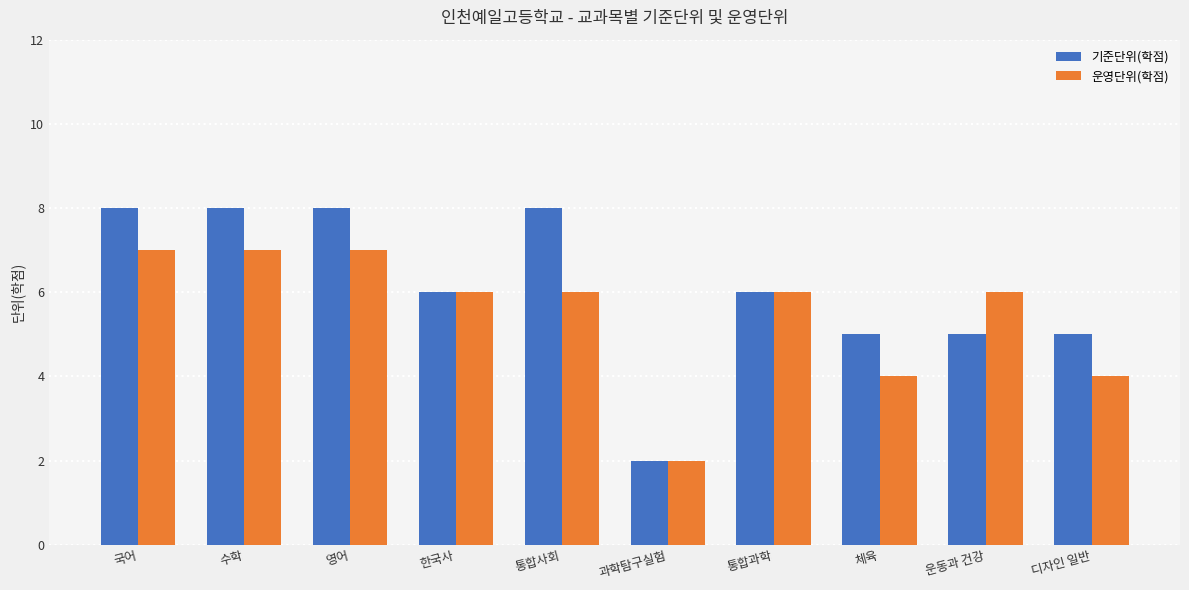

Reading left to right, transcribe all the data shown in this chart.

기준단위(학점): 국어=8	수학=8	영어=8	한국사=6	통합사회=8	과학탐구실험=2	통합과학=6	체육=5	운동과 건강=5	디자인 일반=5
운영단위(학점): 국어=7	수학=7	영어=7	한국사=6	통합사회=6	과학탐구실험=2	통합과학=6	체육=4	운동과 건강=6	디자인 일반=4